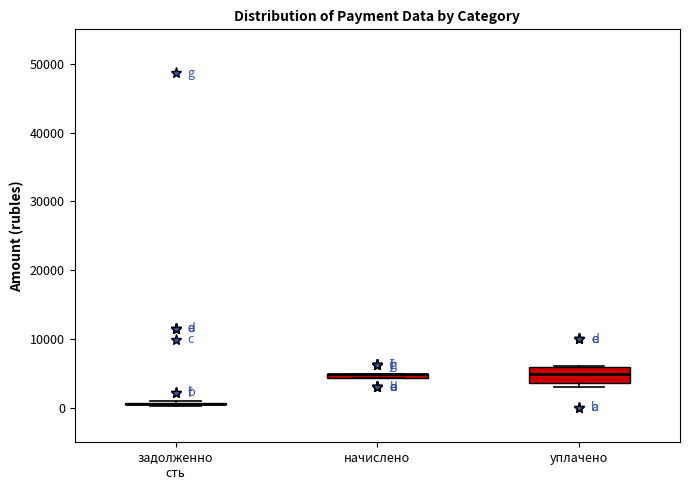

Where does the median line of the box for уплачено sit on the y-axis? The values are not printed on the chart, so give them approximately, as read against the axis.

5000